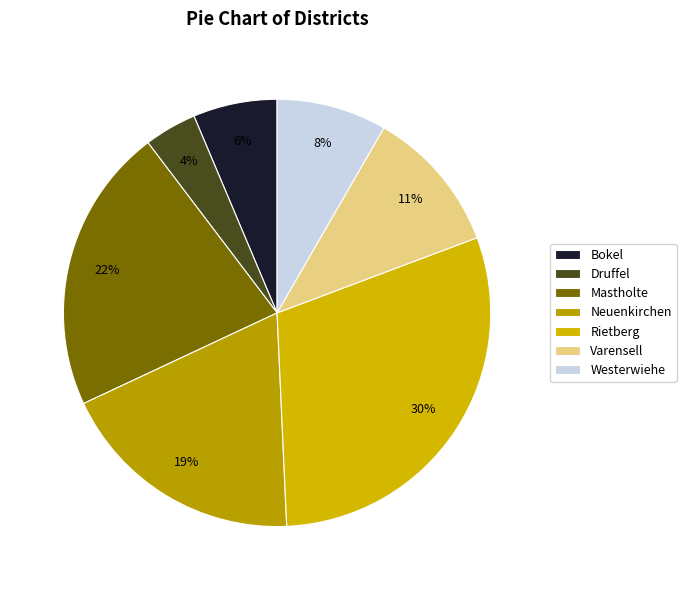

What is the ratio of the value at Druffel to the value at Rietberg?

0.1